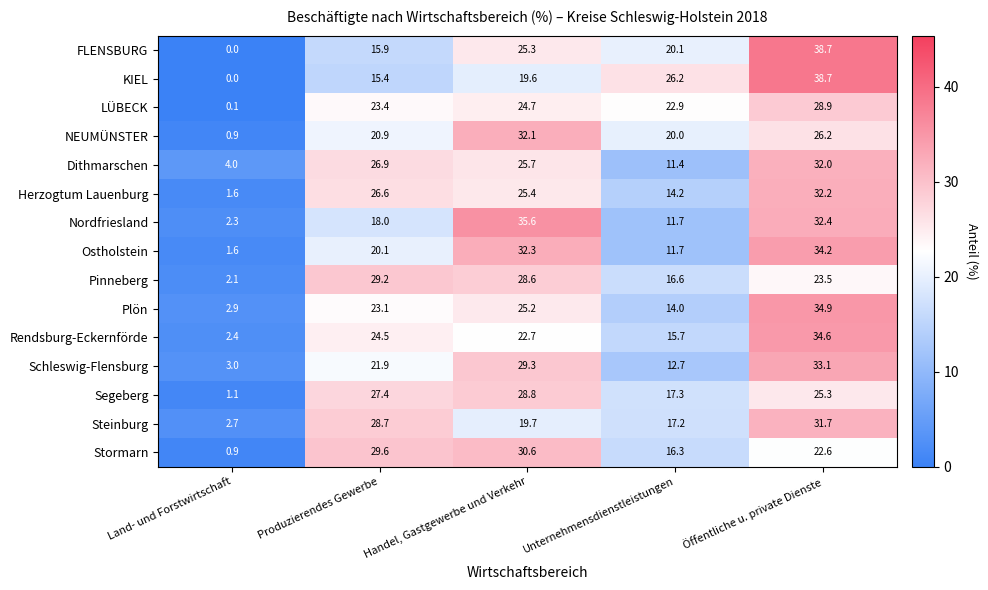

Where is Nordfriesland nearest to the value 18?

Produzierendes Gewerbe